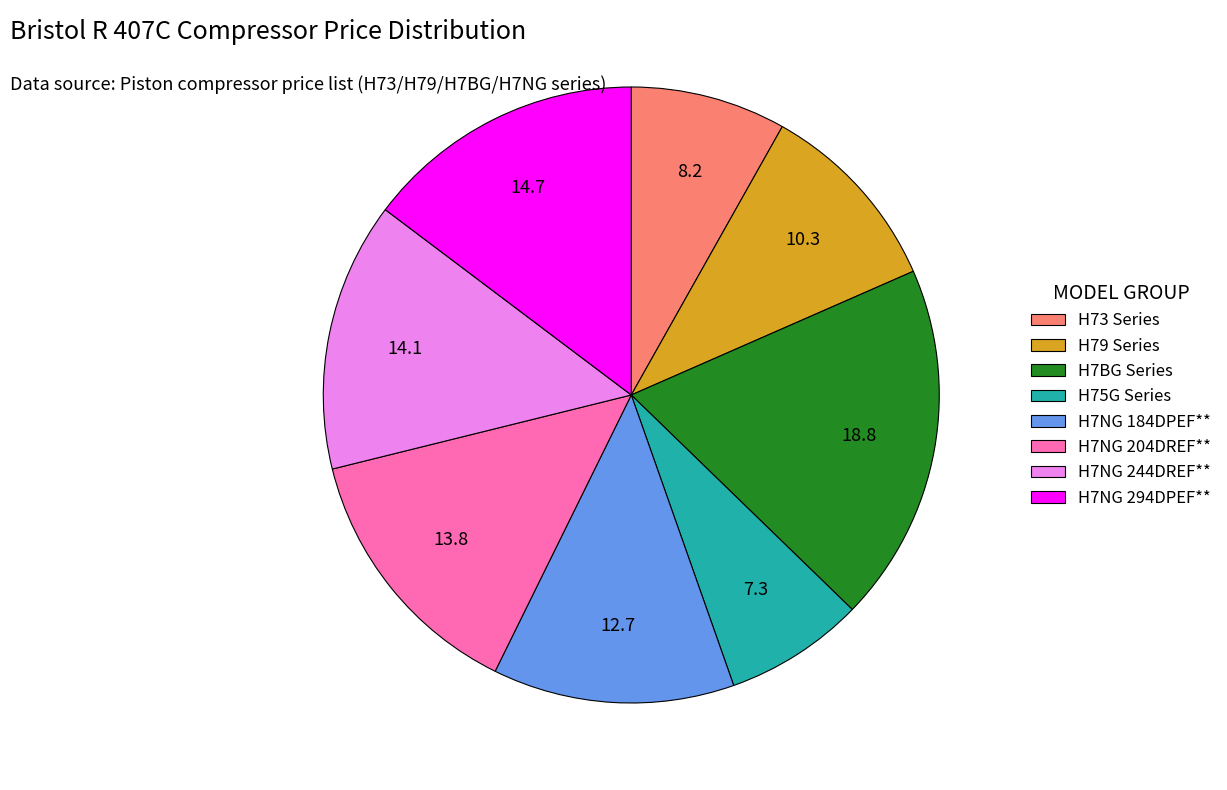

Is there a majority slice in this chart?

No